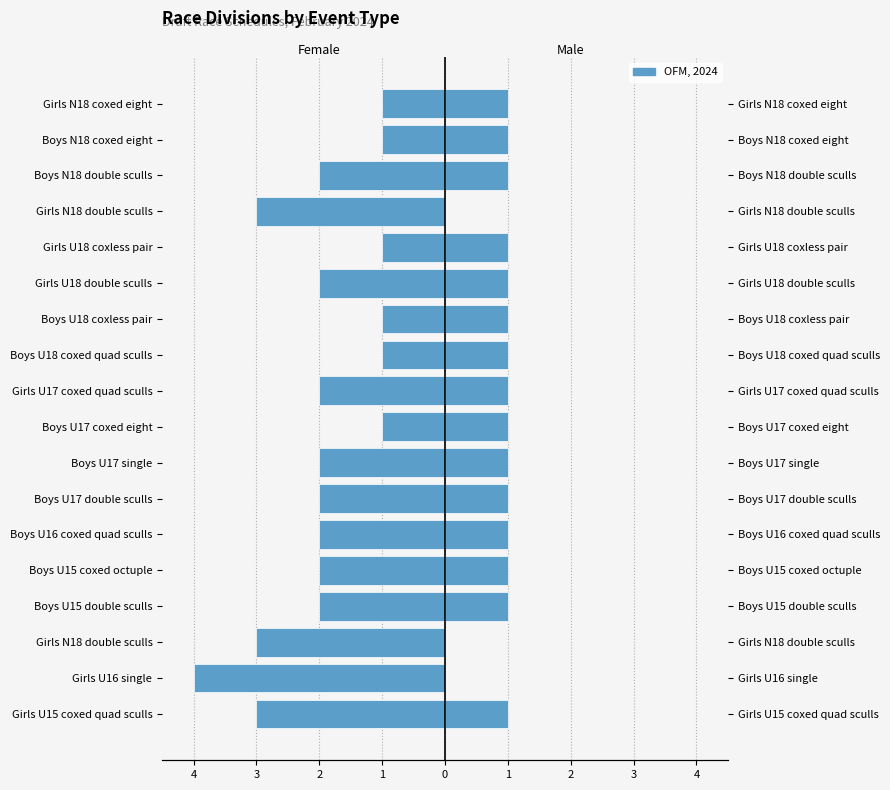

Between Boys U18 coxed quad sculls and Girls N18 double sculls, which is larger?

Boys U18 coxed quad sculls